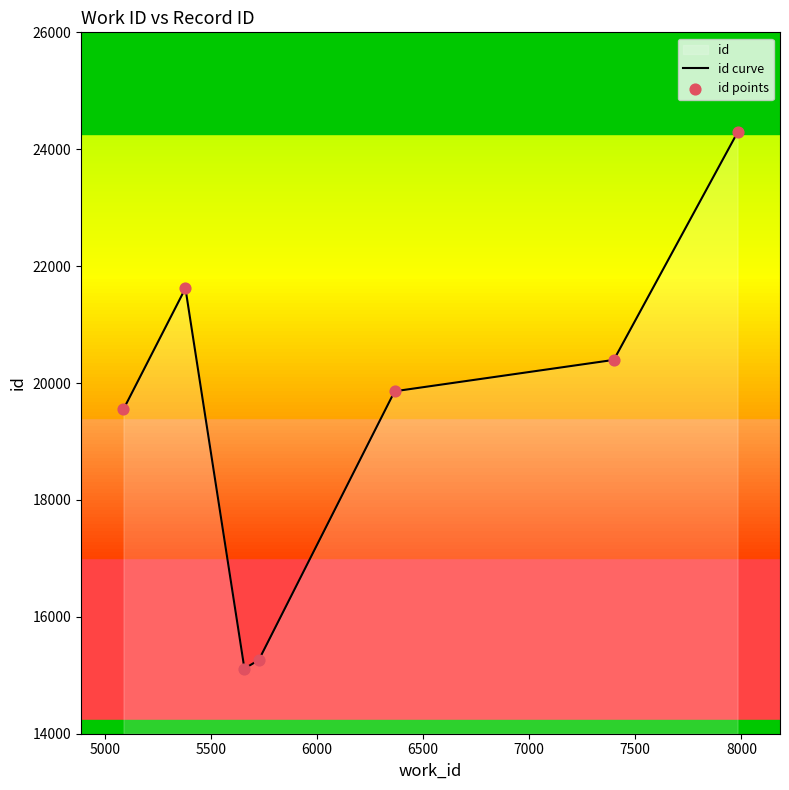

What is the maximum value shown in the chart?

24289